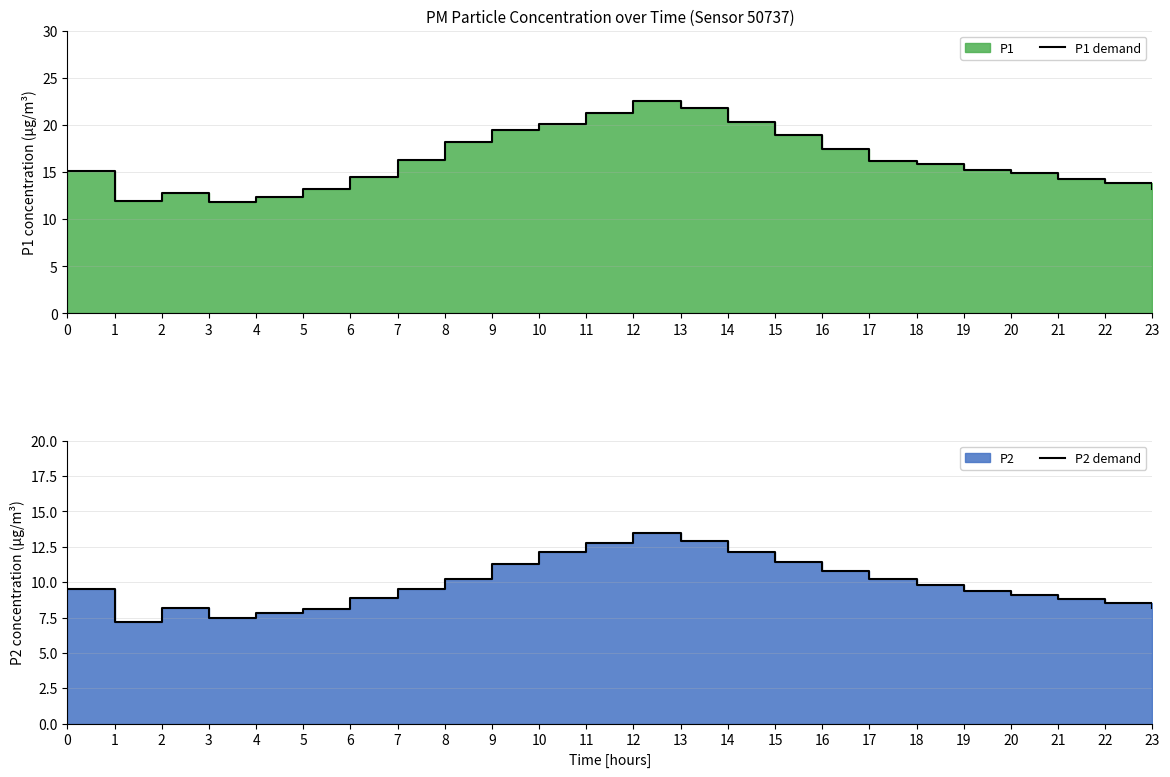

Which has a higher value, 15 or 7?

15